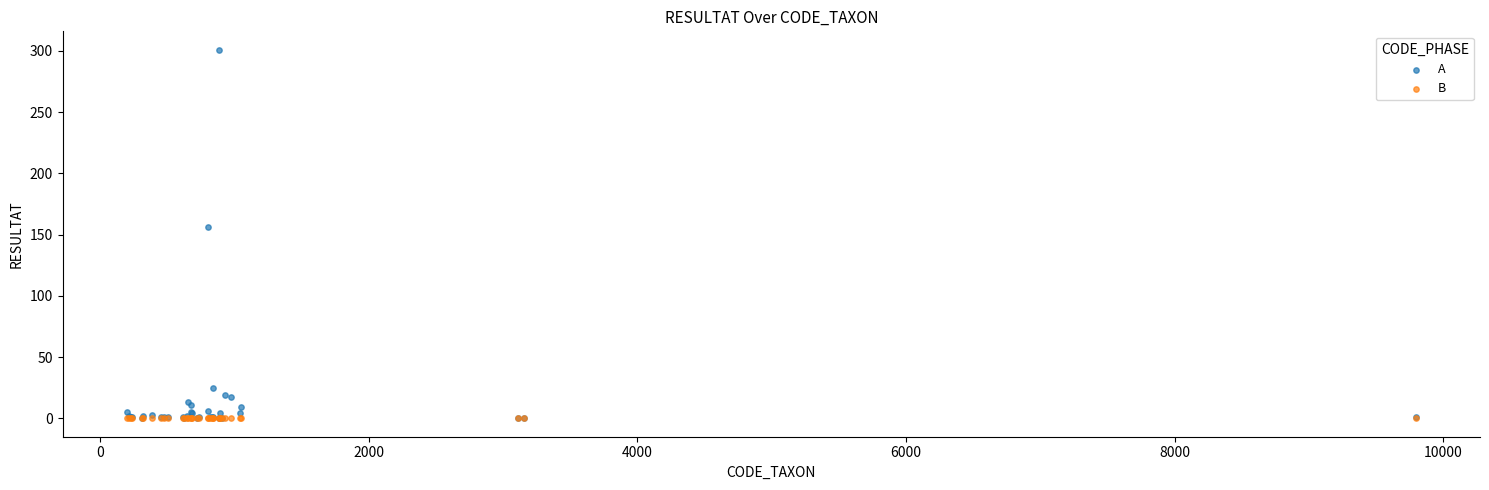

In the A series, what Y value is closest to 150?

156